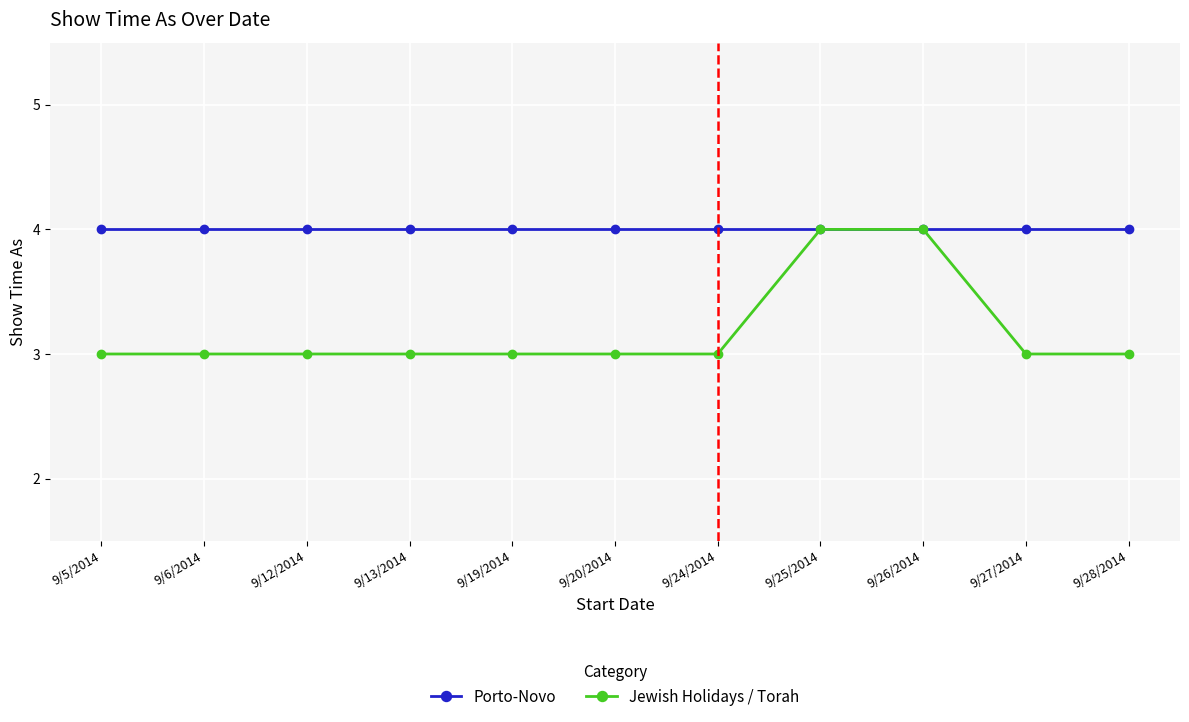

What is the value of the Porto-Novo point at the 11th from the left?

4